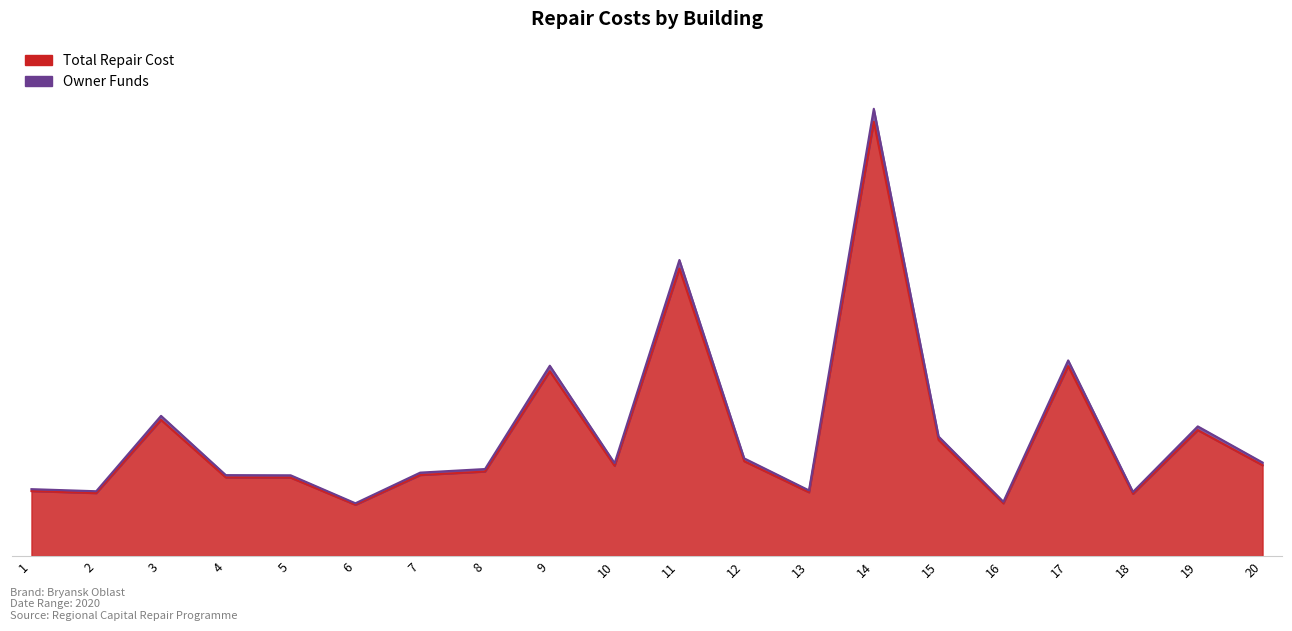

What is the approximate value of Total Repair Cost at 10?

3430580.8